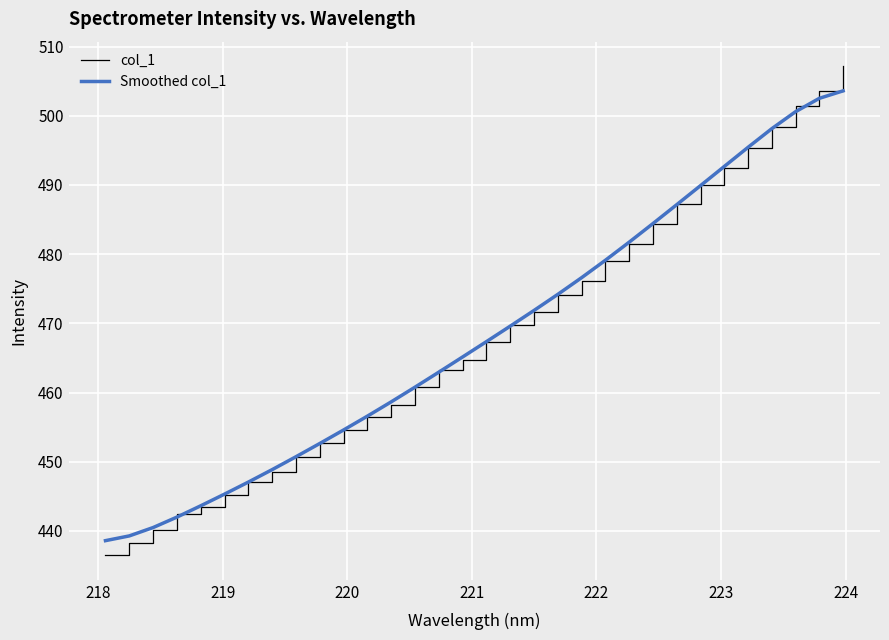

Rank the series by their maximum value, from highest to lowest.

col_1, Smoothed col_1